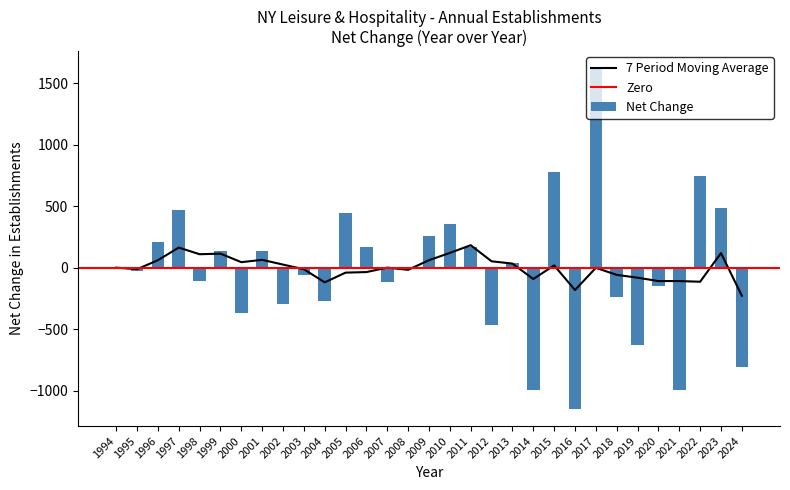

Which category has the highest value in the Net Change series?

2017